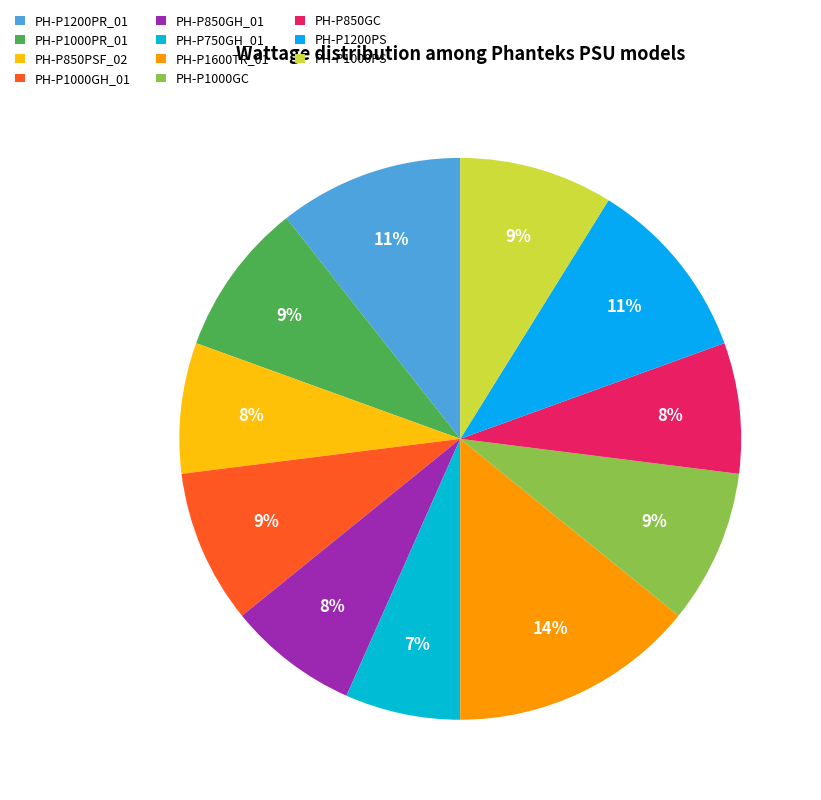

What is the smallest slice in the pie chart?

PH-P750GH_01